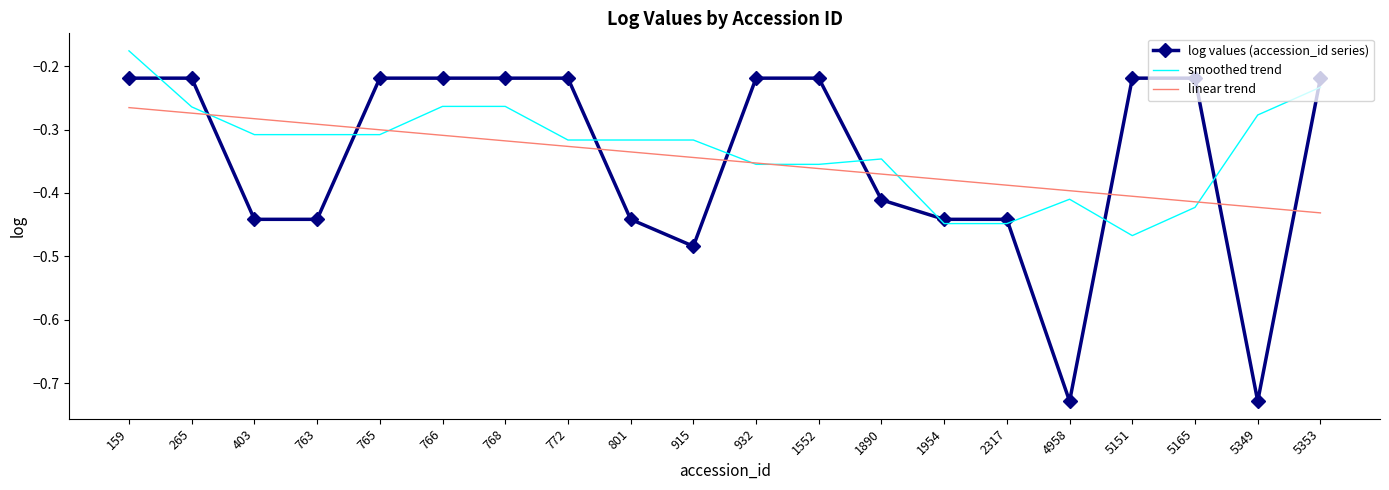

At which label is smoothed trend closest to 0?

159